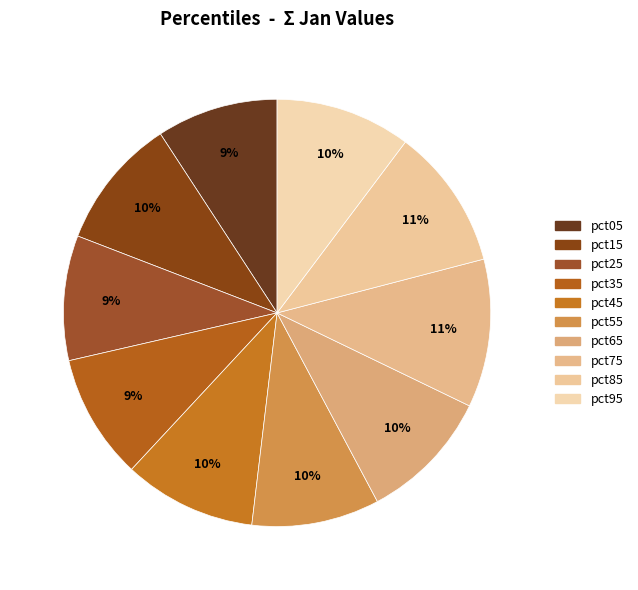

How many slices are in this pie chart?

10